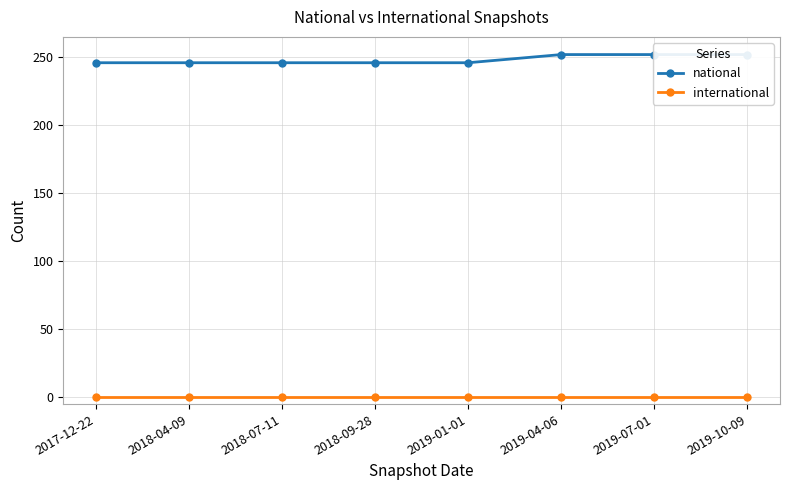

List the series in order of their peak value, highest first.

national, international